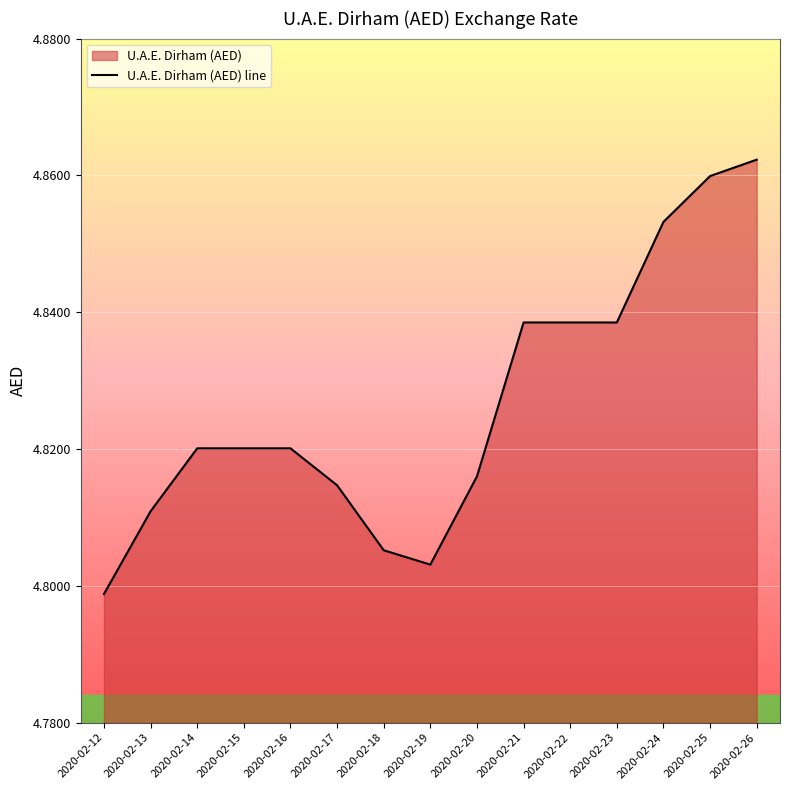

What is the value of the 2nd point from the left?

4.8